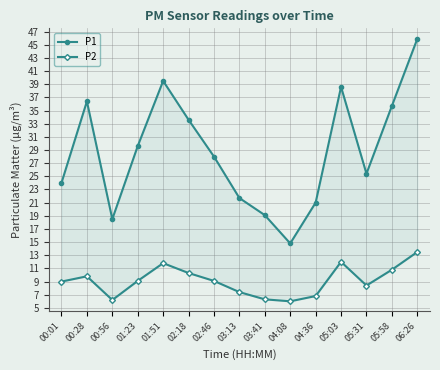

At how many categories does at least one series exceed 45?

1